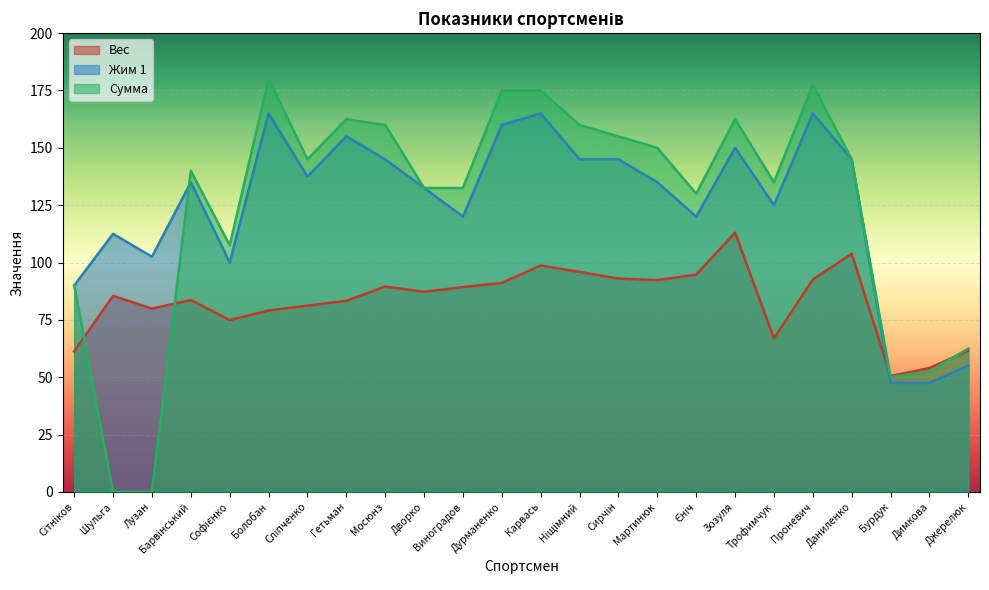

Reading right to left, what are all the values shown in this chart?

Вес: Джерелюк=61.6	Димкова=54.0	Бурдук=50.5	Даниленко=103.8	Проневич=92.6	Трофимчук=66.9	Зозуля=113.0	Єніч=94.8	Мартинюк=92.3	Сирчін=93.0	Ніщімний=95.9	Карвась=98.7	Дурманенко=91.1	Виноградов=89.2	Дворко=87.2	Мосюнз=89.5	Гетьман=83.3	Сліпченко=81.2	Болобан=79.1	Софієнко=74.9	Барвінський=83.7	Лузан=79.9	Шульга=85.5	Сітніков=61.2
Жим 1: Джерелюк=55.0	Димкова=47.5	Бурдук=47.5	Даниленко=145.0	Проневич=165.0	Трофимчук=125.0	Зозуля=150.0	Єніч=120.0	Мартинюк=135.0	Сирчін=145.0	Ніщімний=145.0	Карвась=165.0	Дурманенко=160.0	Виноградов=120.0	Дворко=132.5	Мосюнз=145.0	Гетьман=155.0	Сліпченко=137.5	Болобан=165.0	Софієнко=100.0	Барвінський=135.0	Лузан=102.5	Шульга=112.5	Сітніков=90.0
Сумма: Джерелюк=62.5	Димкова=52.5	Бурдук=50.0	Даниленко=145.0	Проневич=177.5	Трофимчук=135.0	Зозуля=162.5	Єніч=130.0	Мартинюк=150.0	Сирчін=155.0	Ніщімний=160.0	Карвась=175.0	Дурманенко=175.0	Виноградов=132.5	Дворко=132.5	Мосюнз=160.0	Гетьман=162.5	Сліпченко=145.0	Болобан=180.0	Софієнко=107.5	Барвінський=140.0	Лузан=0.0	Шульга=0.0	Сітніков=90.0